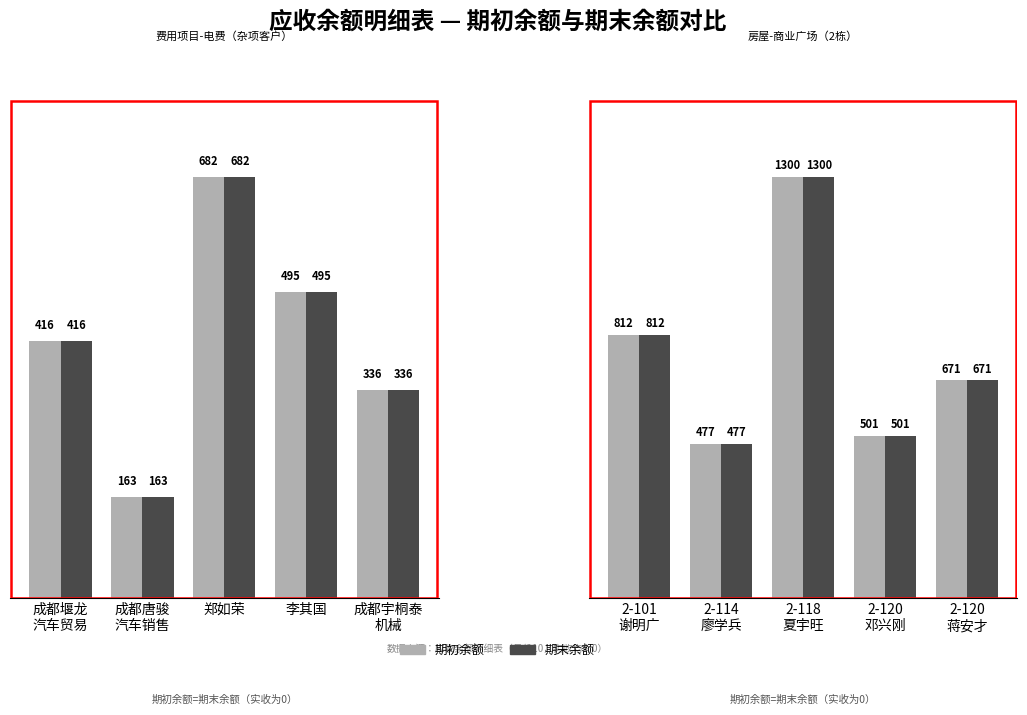

Which label corresponds to the smallest value in the chart?

2-114 廖学兵